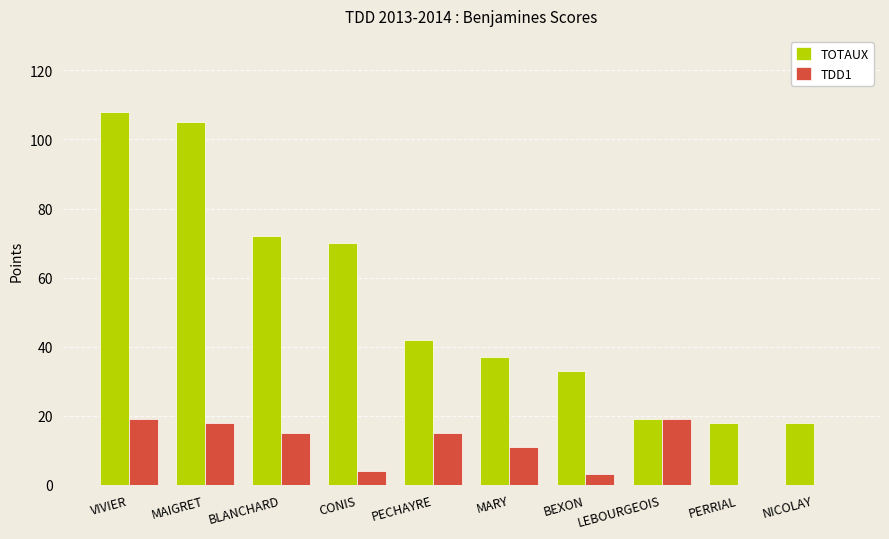

At which label is TDD1 closest to 9?

MARY